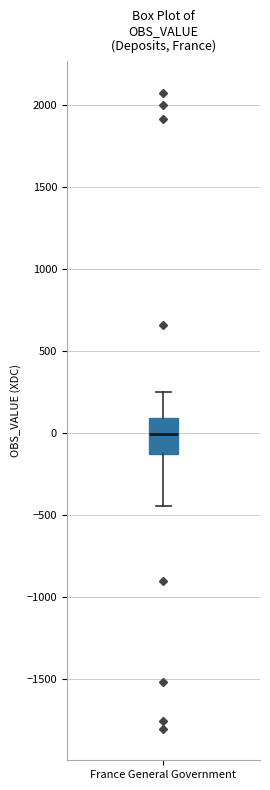

Transcribe this box plot: give where the median line is, the range the box spans, and where the two whiskers end, as read against the y-axis. The values are not printed on the chart, so give them approximately, as read against the axis.

median 0, box -100 to 100, whiskers -450 to 250